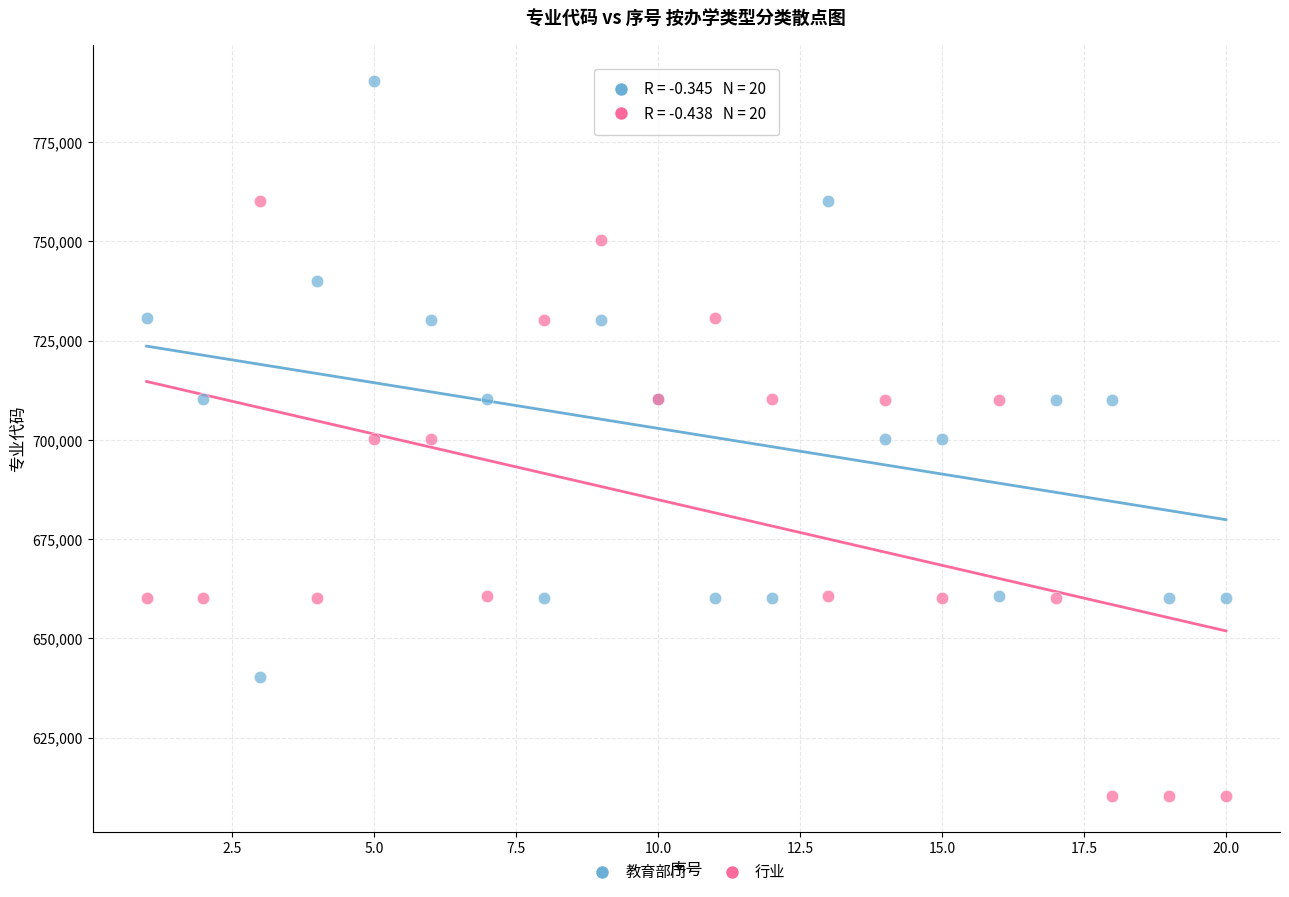

What are all the series names shown in the legend?

教育部门, 行业